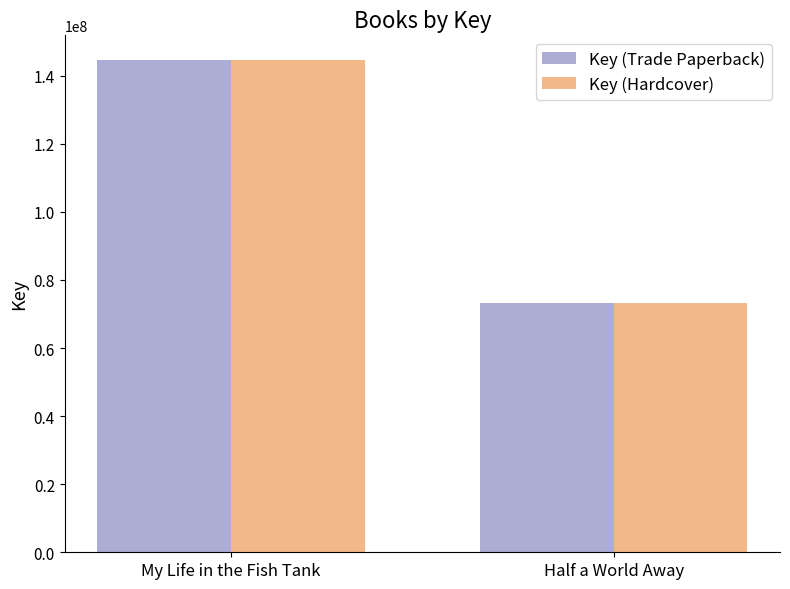

What is the sum of the Key (Trade Paperback) values at My Life in the Fish Tank and Half a World Away?

217985418